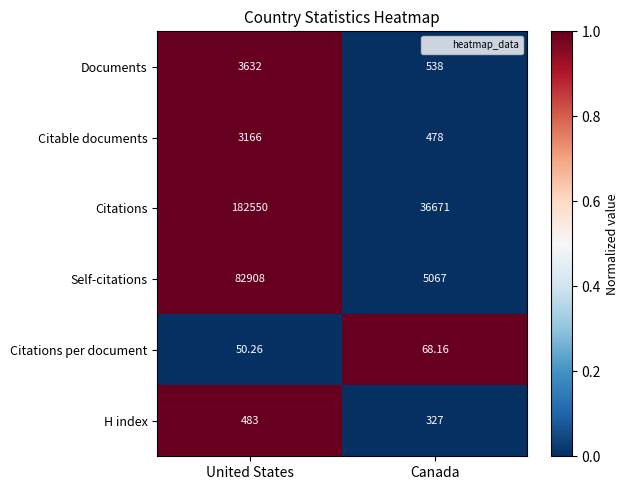

Rank the categories by H index value from highest to lowest.

United States, Canada